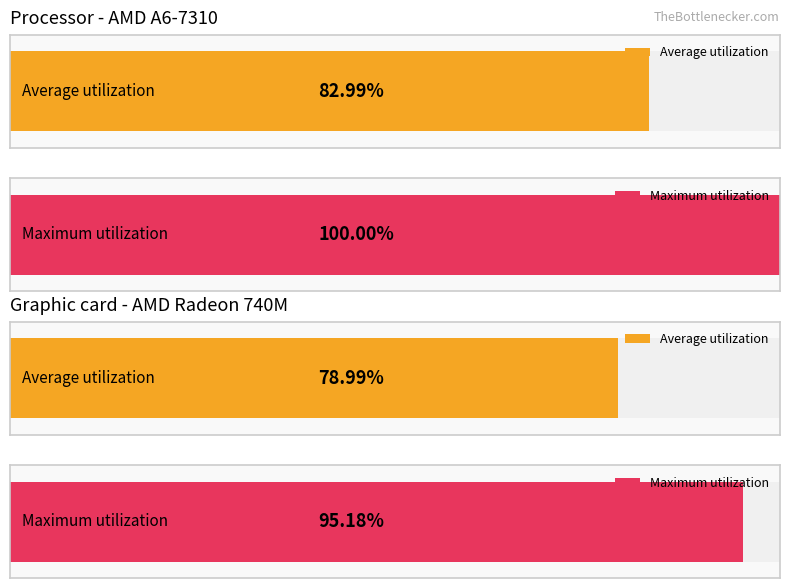

Which series has the largest total across all categories?

Maximum utilization